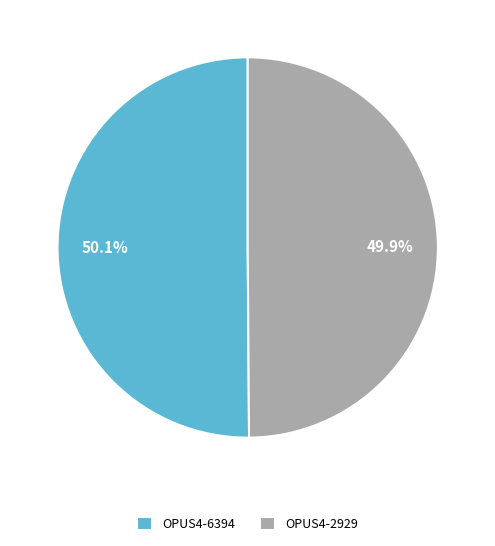

Approximately how many times larger is the value at OPUS4-2929 compared to OPUS4-6394?

1.0